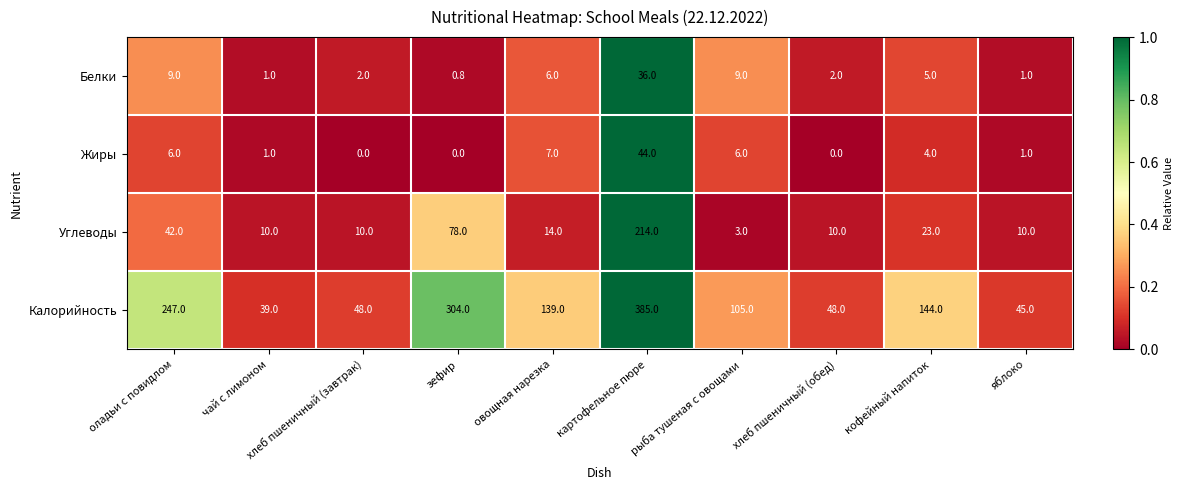

Which series has the largest total across all categories?

Калорийность